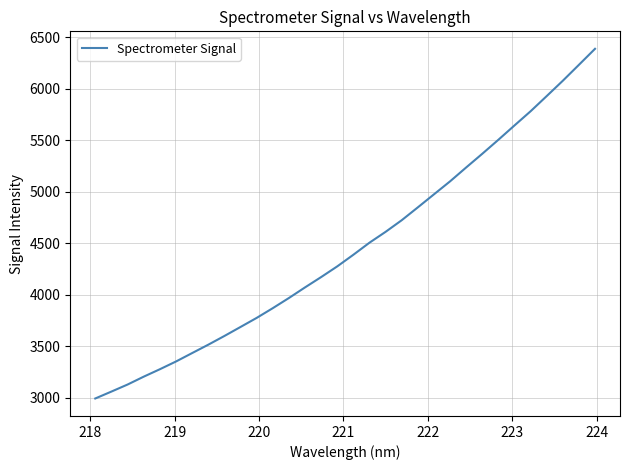

What is the greatest value displayed?

6388.9